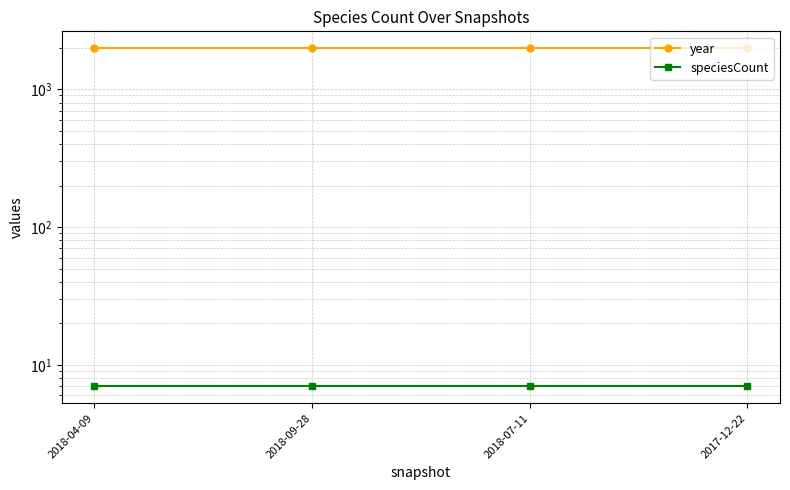

What is the sum of the year values at 2018-04-09 and 2017-12-22?

3962